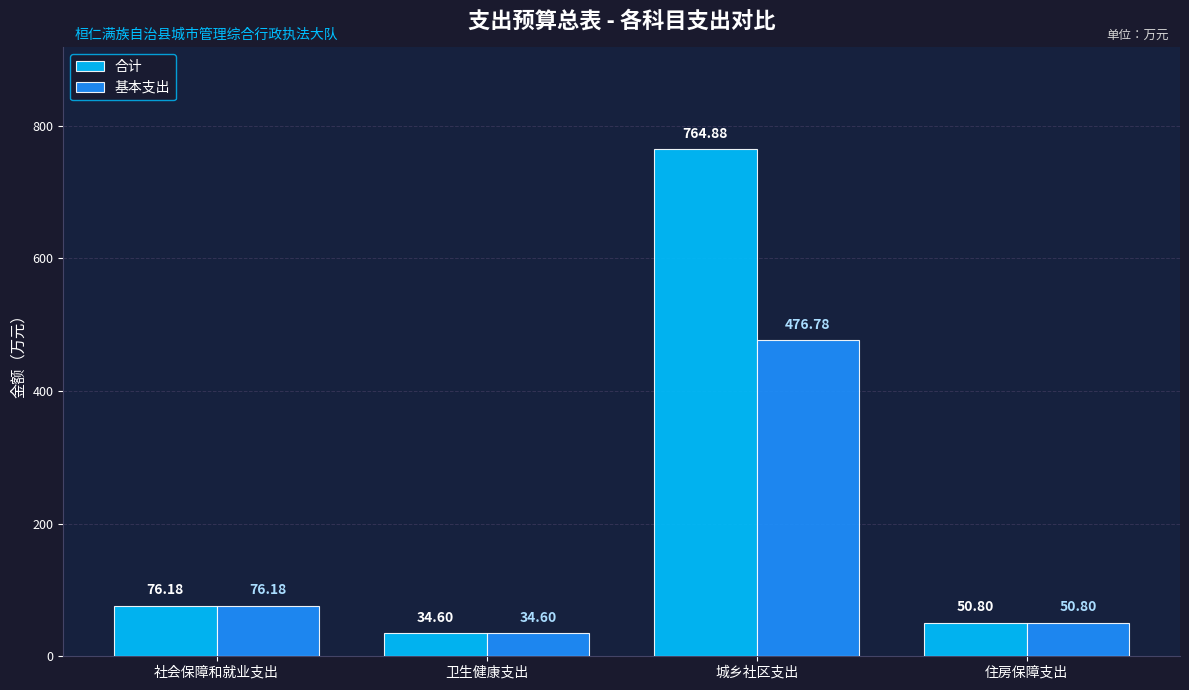

The 基本支出 series shows 34.6 at 卫生健康支出. True or false?

True